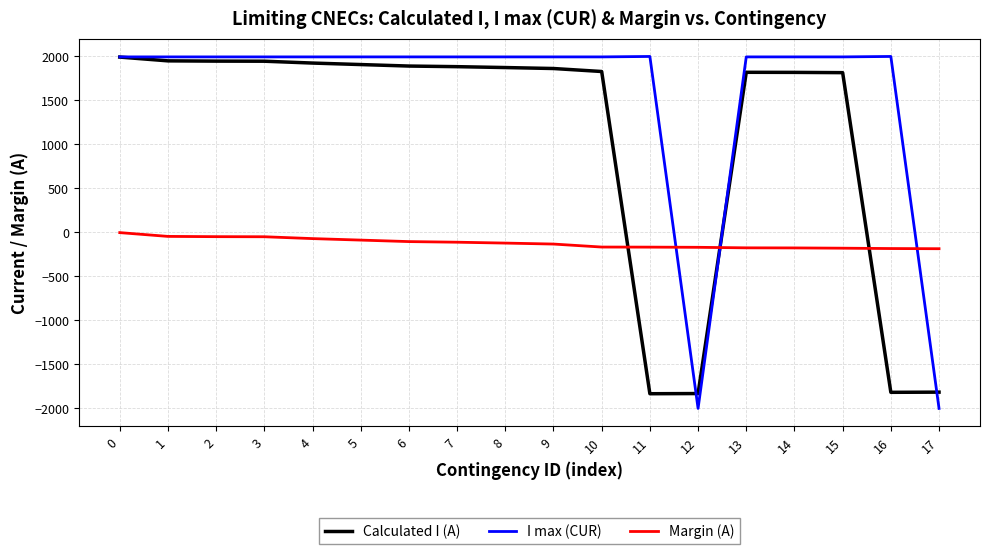

Which series has the widest spread of values?

I max (CUR)